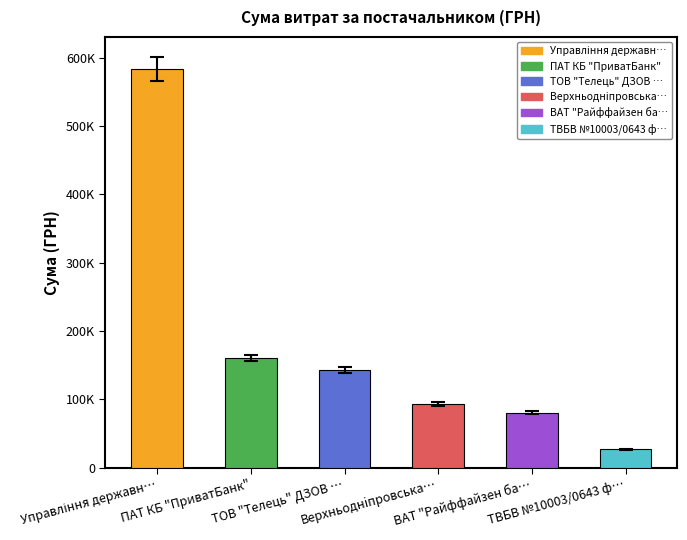

Does the chart contain any negative values?

No